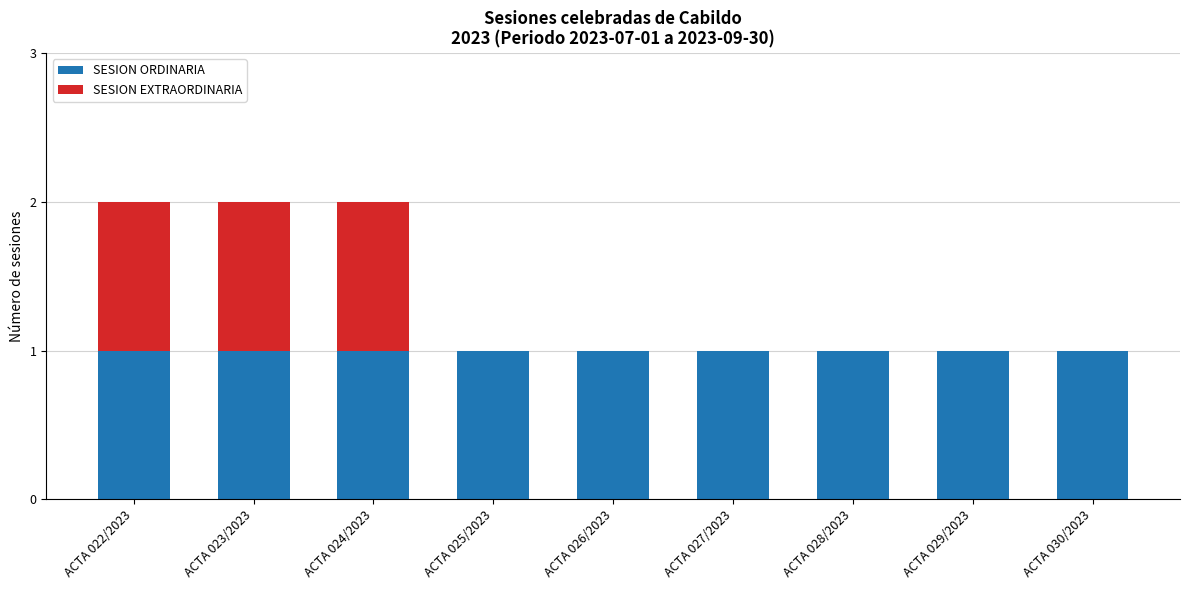

Reading right to left, list the values for the SESION ORDINARIA series.

ACTA 030/2023=1	ACTA 029/2023=1	ACTA 028/2023=1	ACTA 027/2023=1	ACTA 026/2023=1	ACTA 025/2023=1	ACTA 024/2023=1	ACTA 023/2023=1	ACTA 022/2023=1